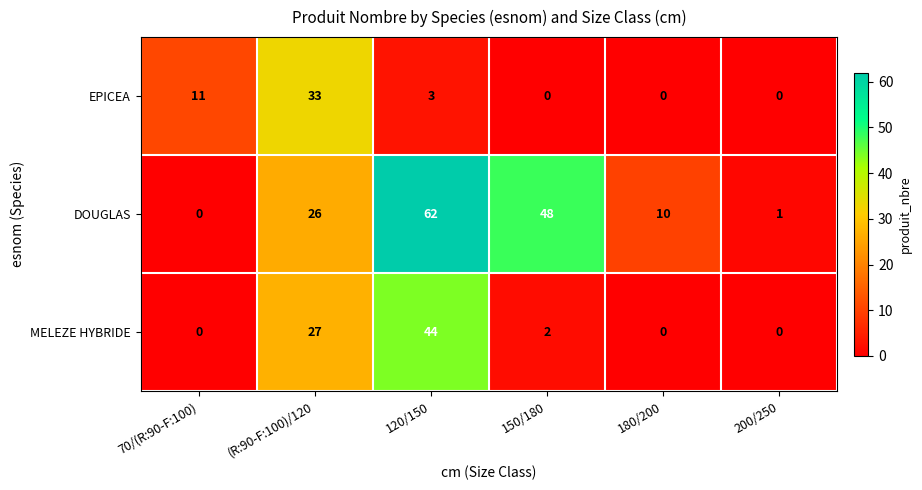

Reading left to right, list all the values displayed in this chart.

EPICEA: 11	33	3	0	0	0
DOUGLAS: 0	26	62	48	10	1
MELEZE HYBRIDE: 0	27	44	2	0	0